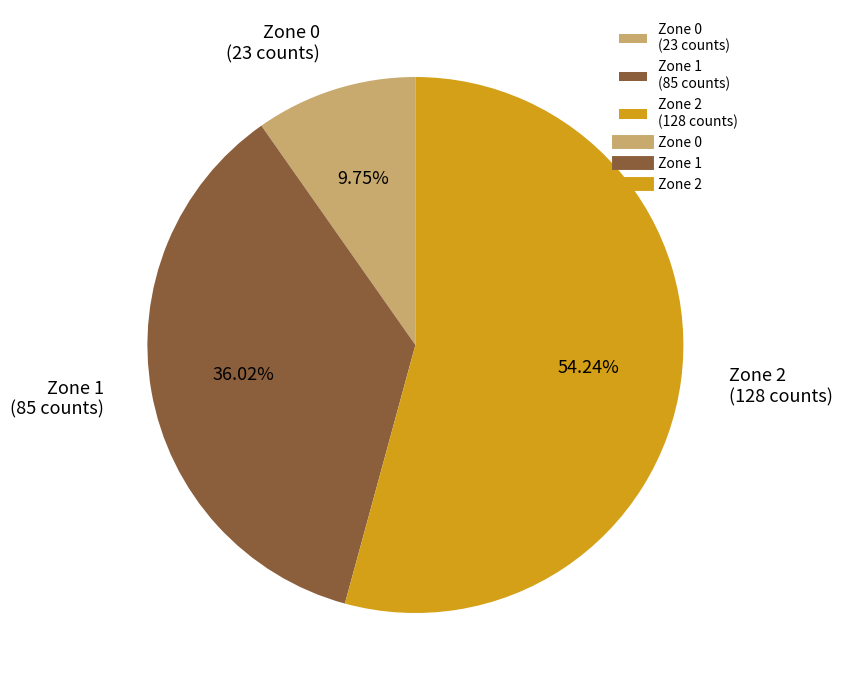

What is the total percentage of Zone 0 and Zone 1?

45.8%